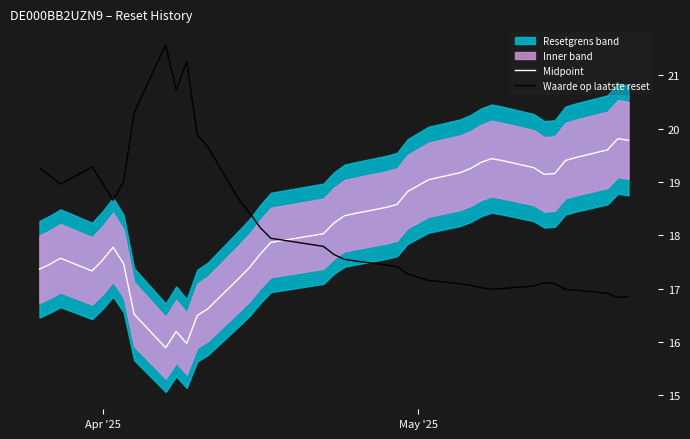

How many intersections are there between Waarde op laatste reset and Midpoint?

1